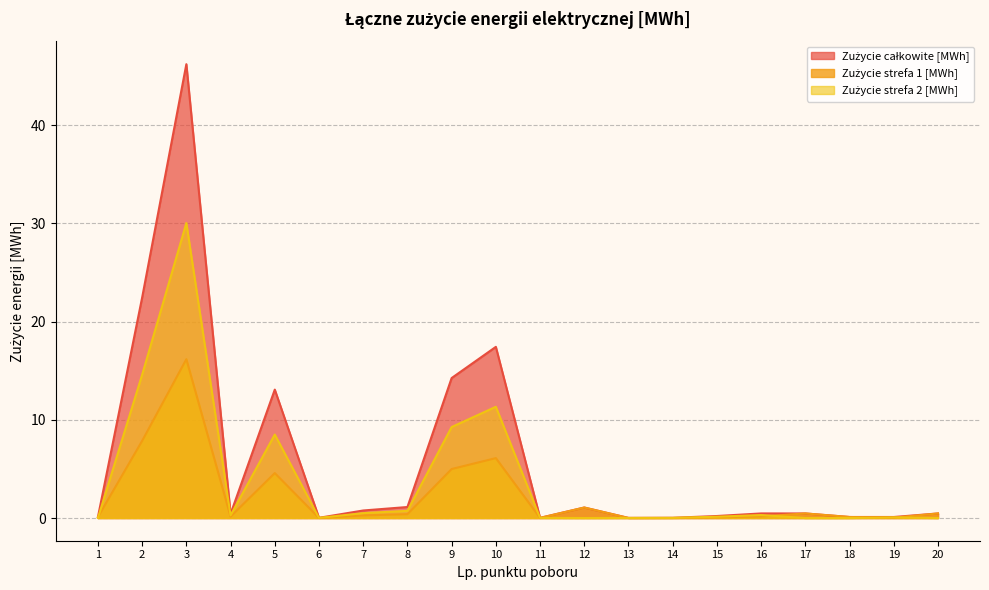

Rank the series by their maximum value, from lowest to highest.

Zużycie strefa 1 [MWh], Zużycie strefa 2 [MWh], Zużycie całkowite [MWh]